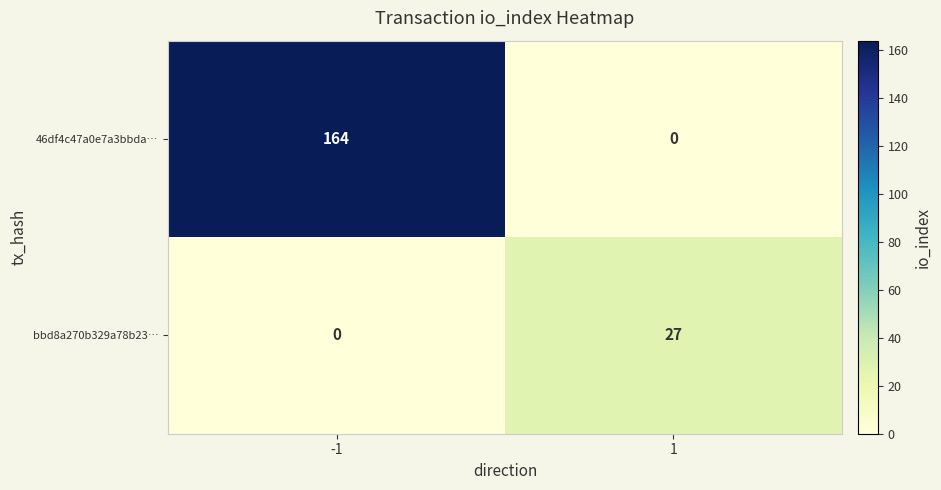

The value of 46df4c47a0e7a3bbda… at 1 is -85. True or false?

False